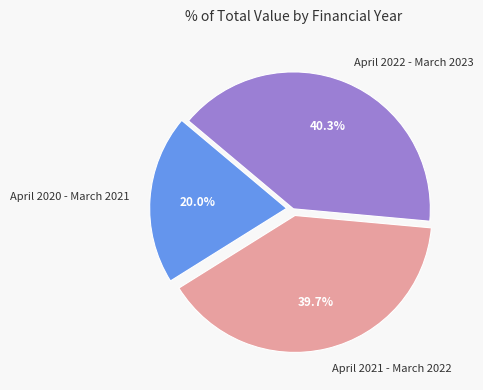

How many slices are in this pie chart?

3